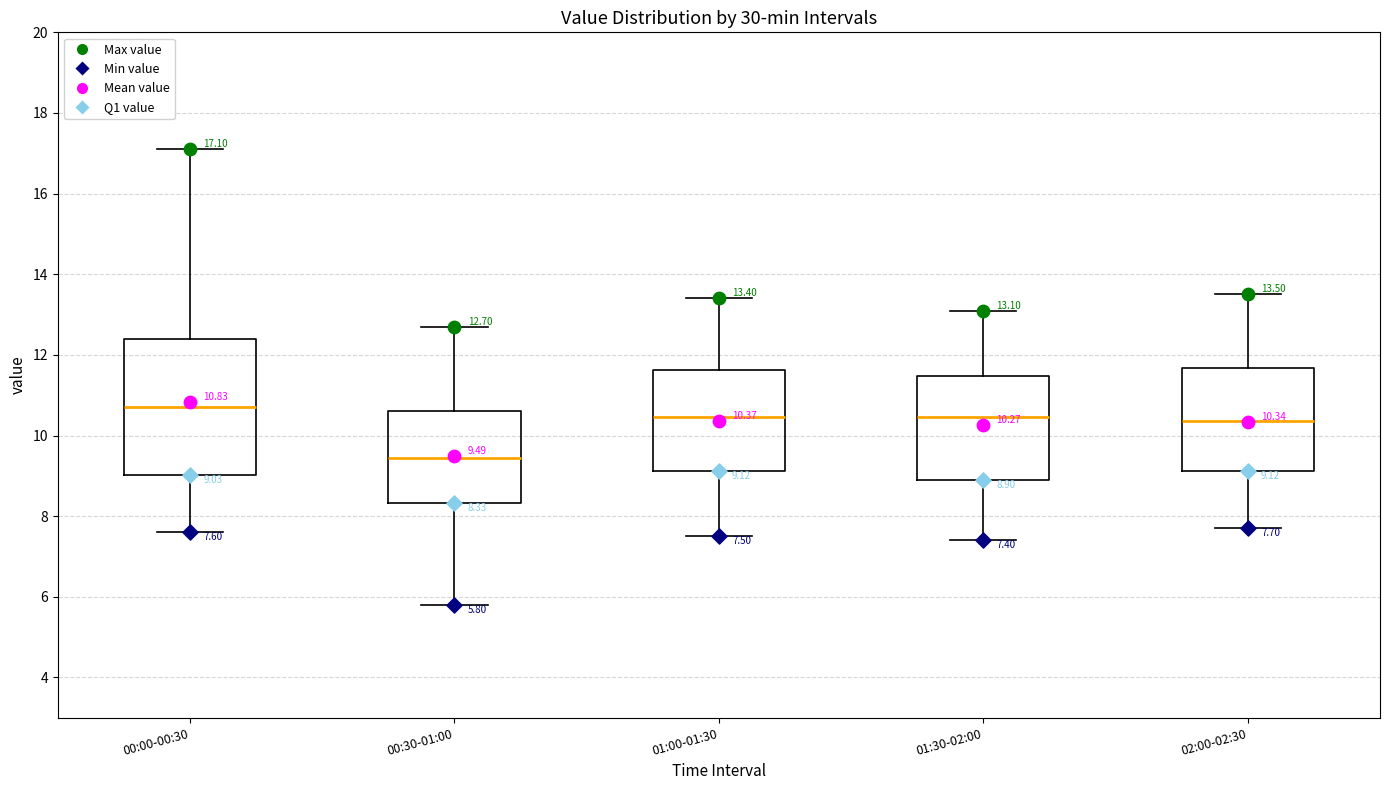

Which box has the highest median line?

00:00-00:30